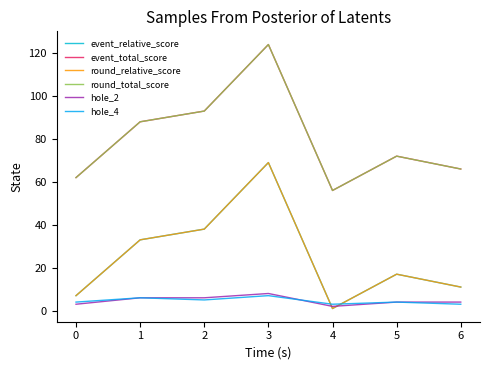

In round_total_score, how many points are higher than both neighbors (excluding endpoints)?

2